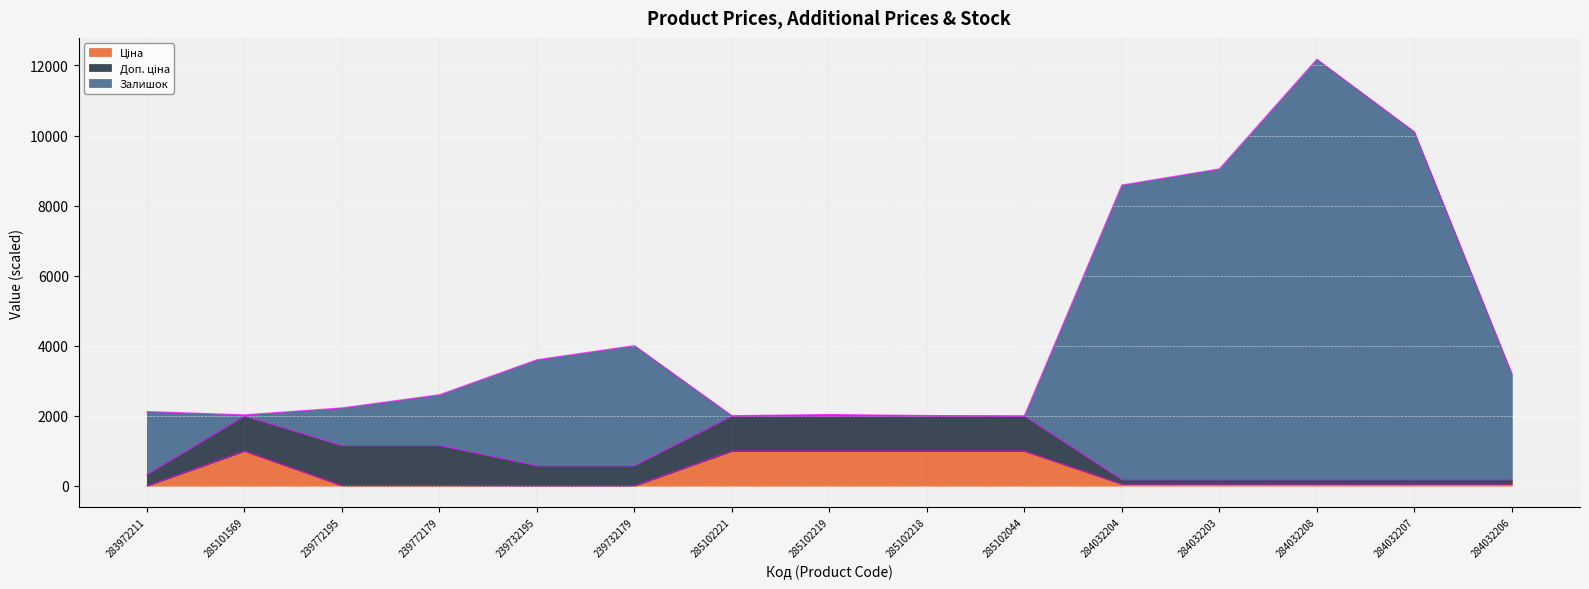

At which category does Залишок reach its first local valley?

285101569